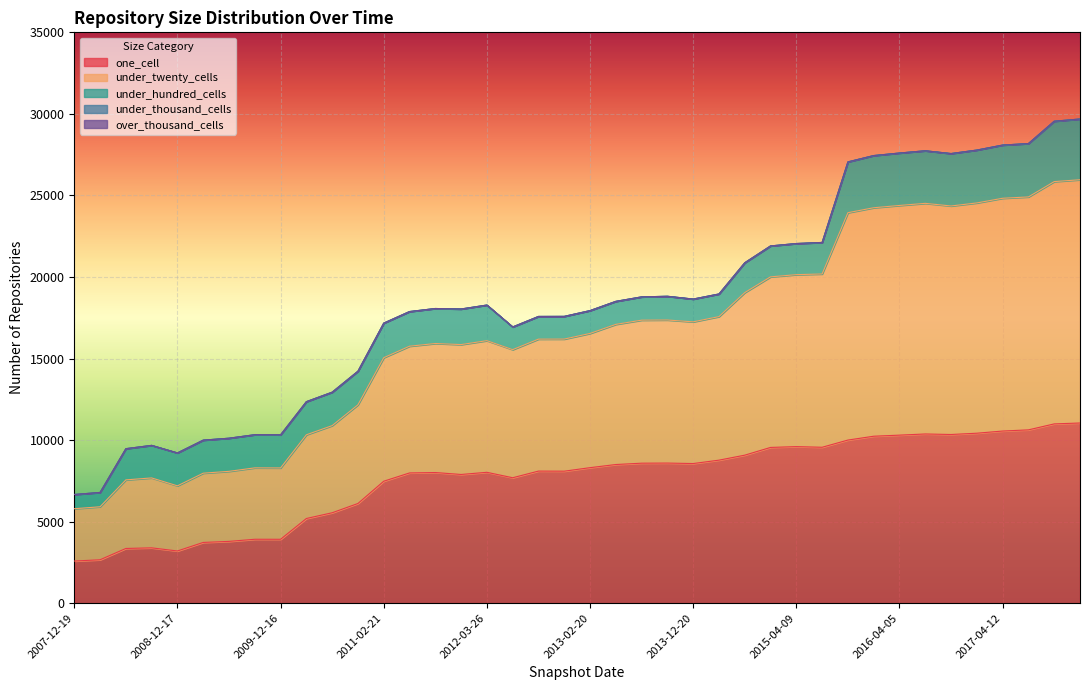

What are all the series names shown in the legend?

one_cell, under_twenty_cells, under_hundred_cells, under_thousand_cells, over_thousand_cells